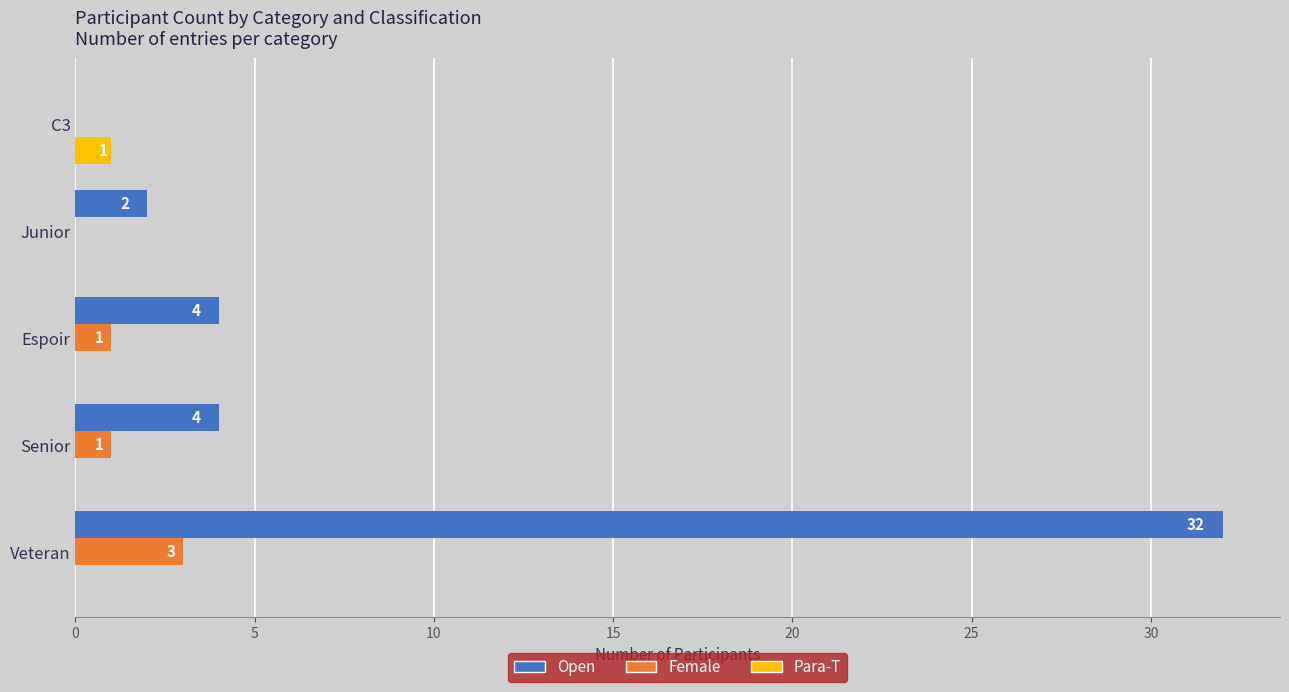

What is the greatest value displayed?

32